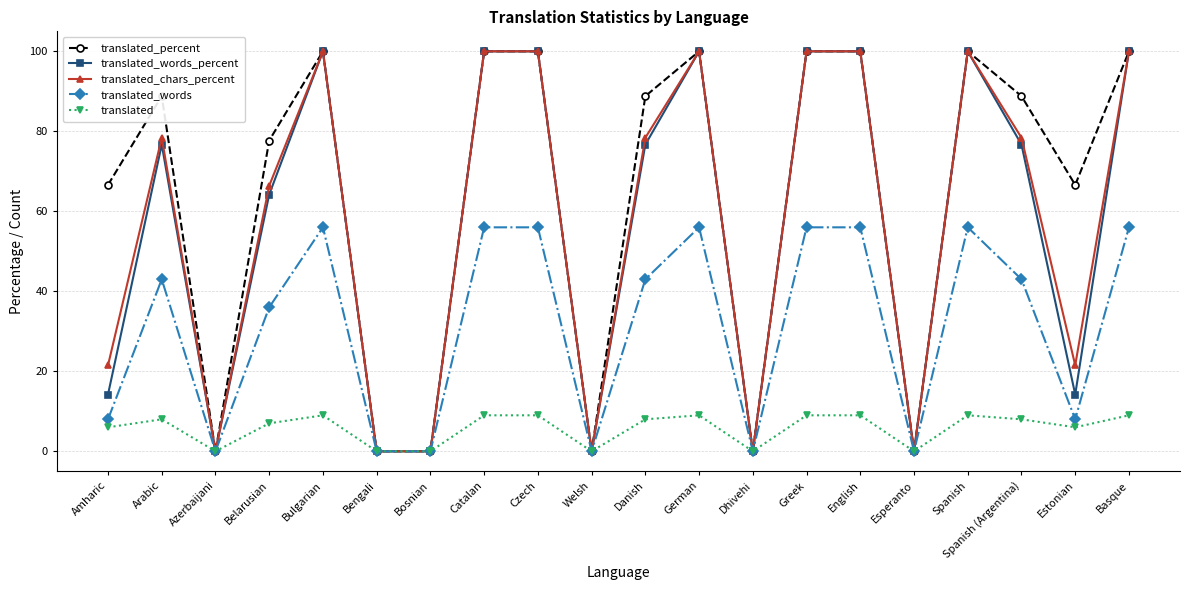

Read the translated_words_percent value at Belarusian.

64.2